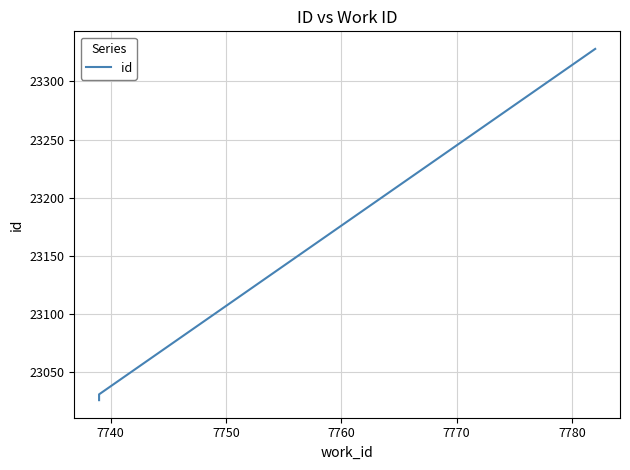

Does the chart have visible grid lines?

Yes